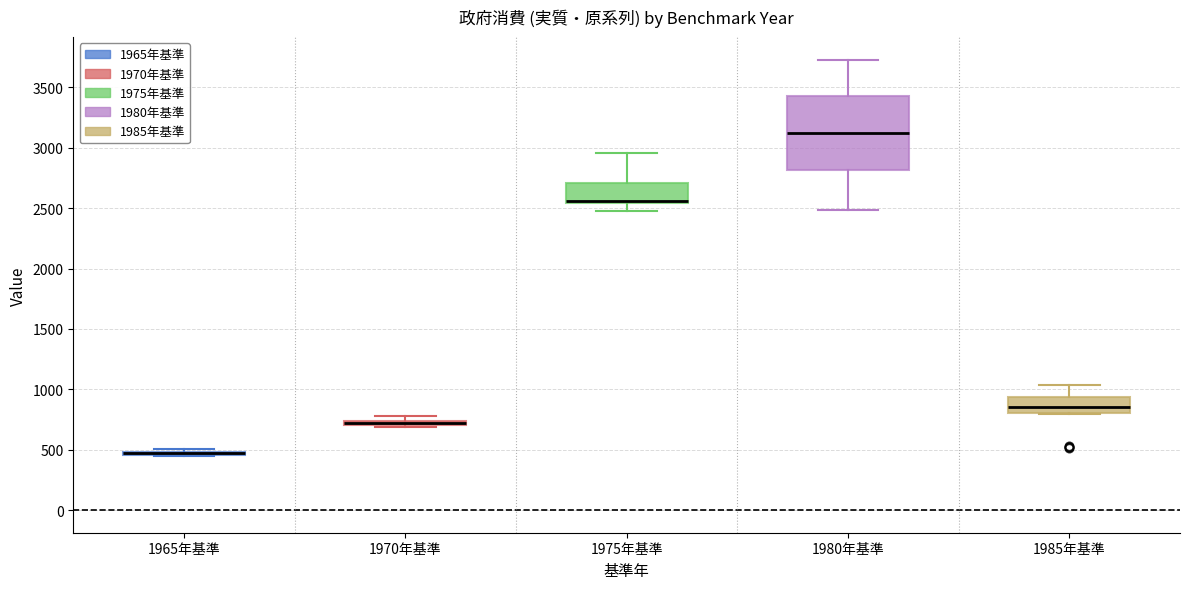

Which box is the tallest, from its lower edge to its upper edge?

1980年基準